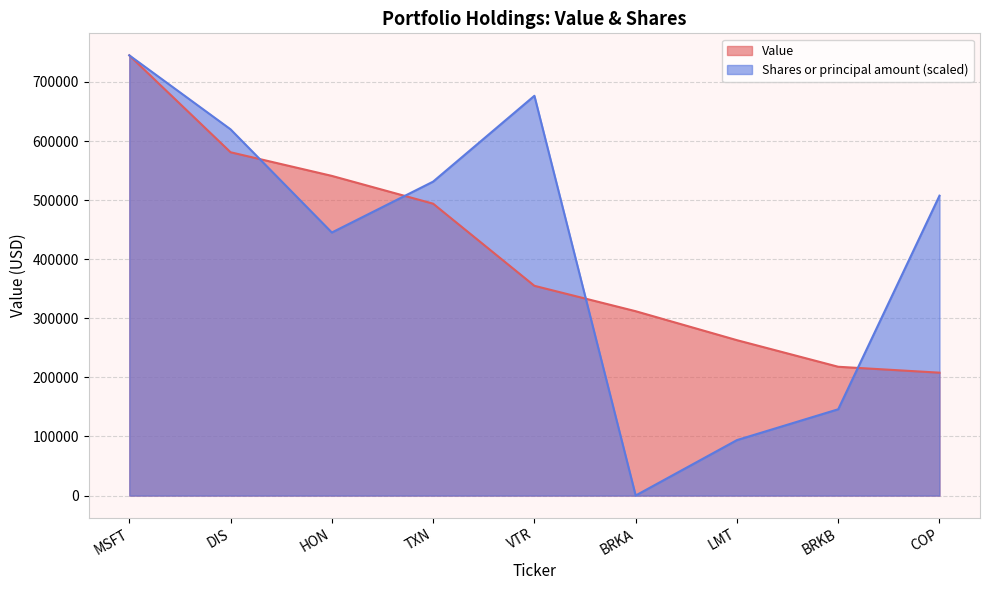

At BRKA, list the series in order from smallest to largest.

Shares or principal amount (scaled), Value